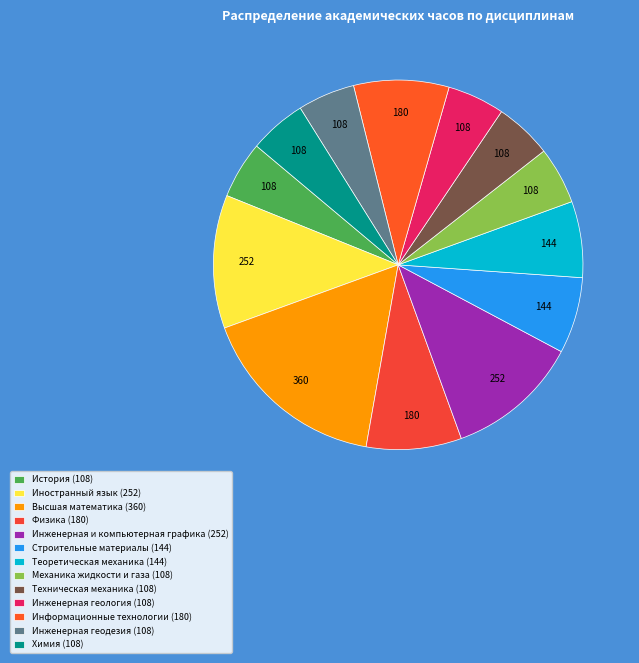

To the nearest percent, what is the average slice percentage?

8%